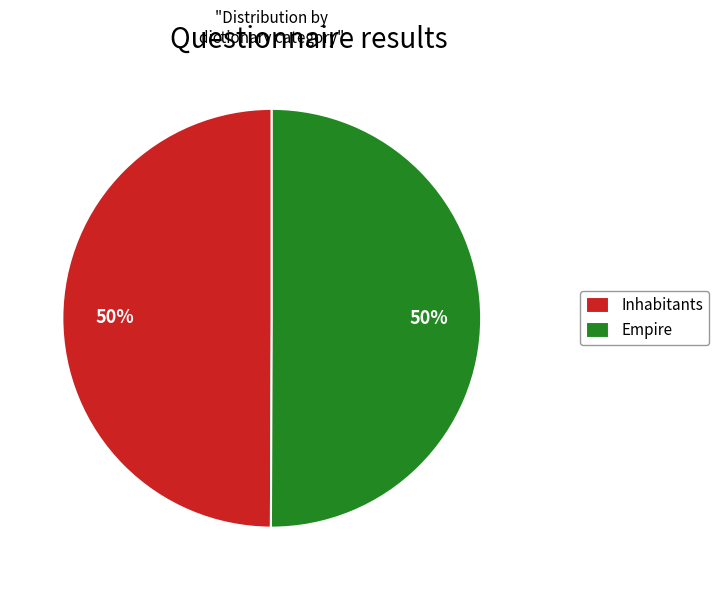

What is the ratio of the value at Empire to the value at Inhabitants?

1.0